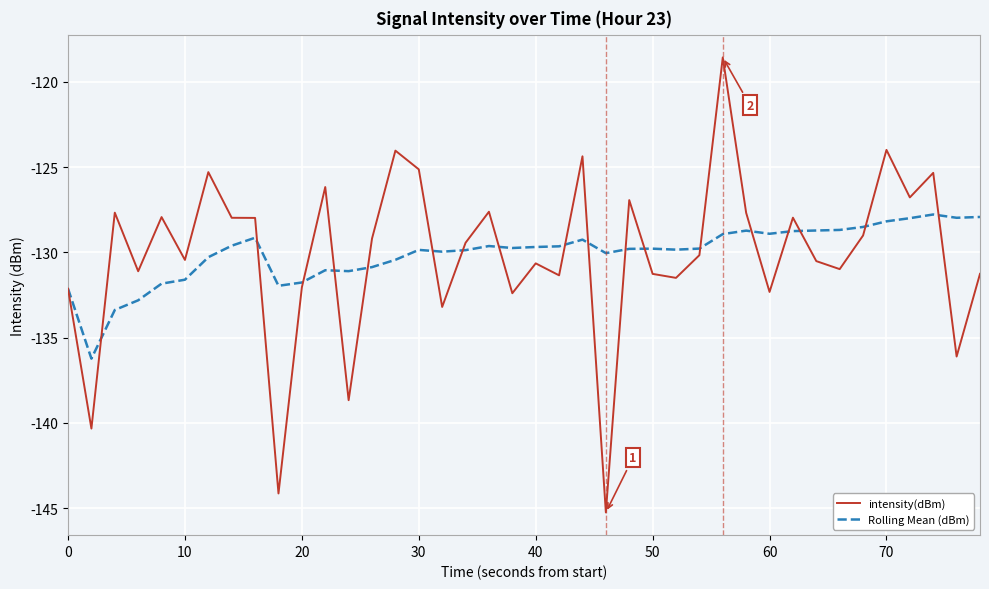

Rank the series by their maximum value, from lowest to highest.

Rolling Mean (dBm), intensity(dBm)